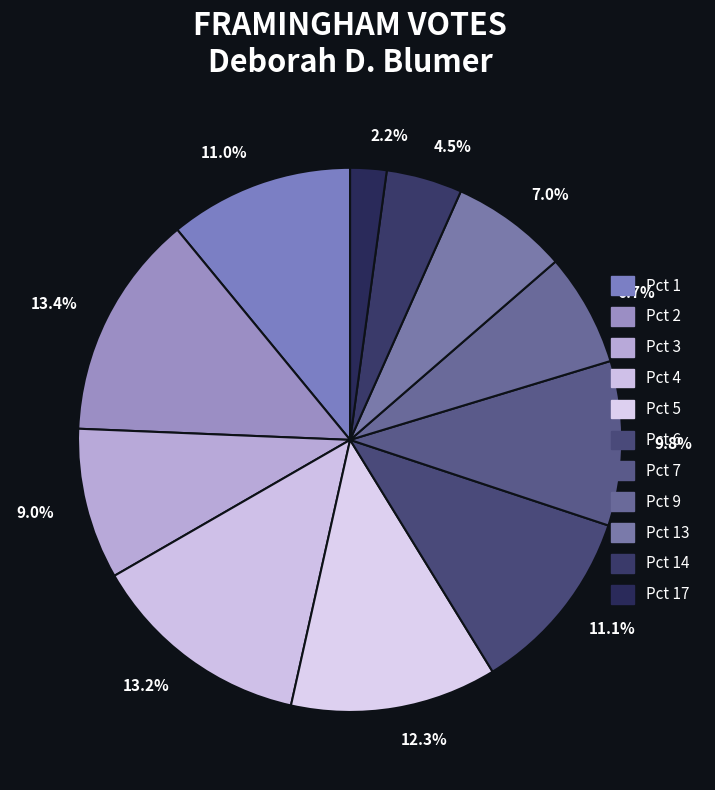

Is Pct 17 the majority of the pie?

No